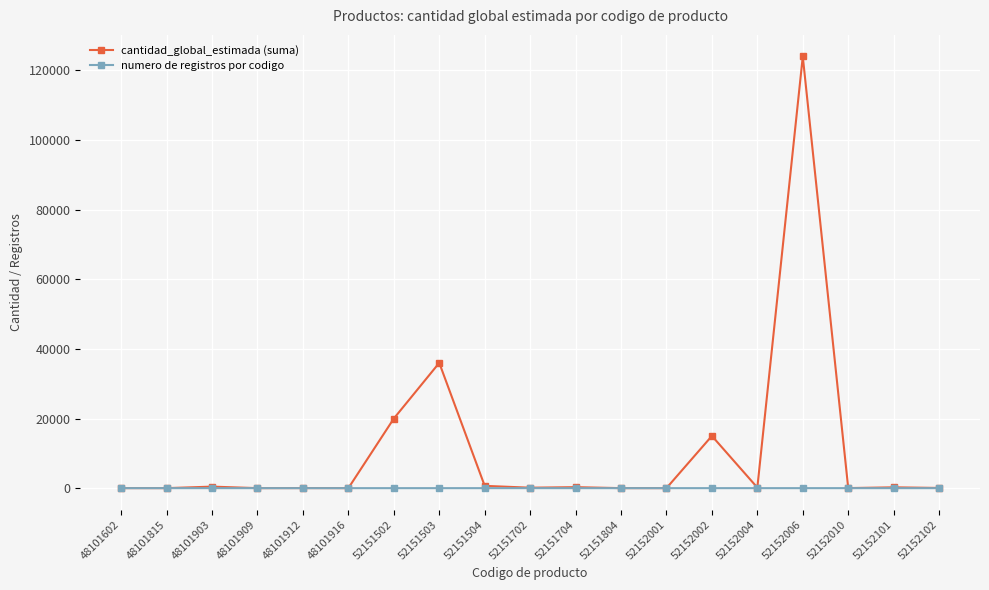

Which series has the largest total across all categories?

cantidad_global_estimada (suma)